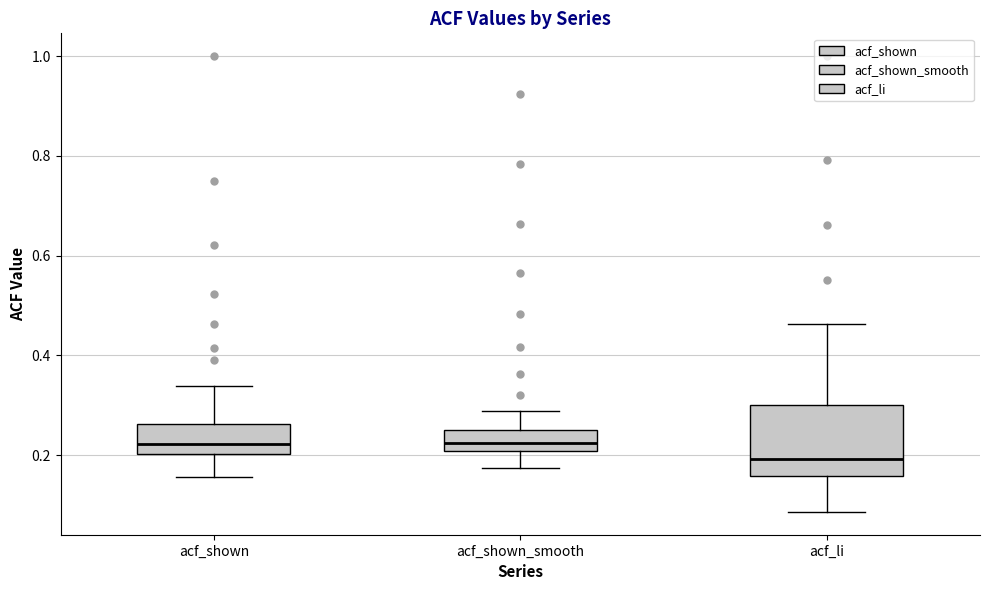

Comparing the boxes themselves (not the whiskers), which one is the tallest?

acf_li